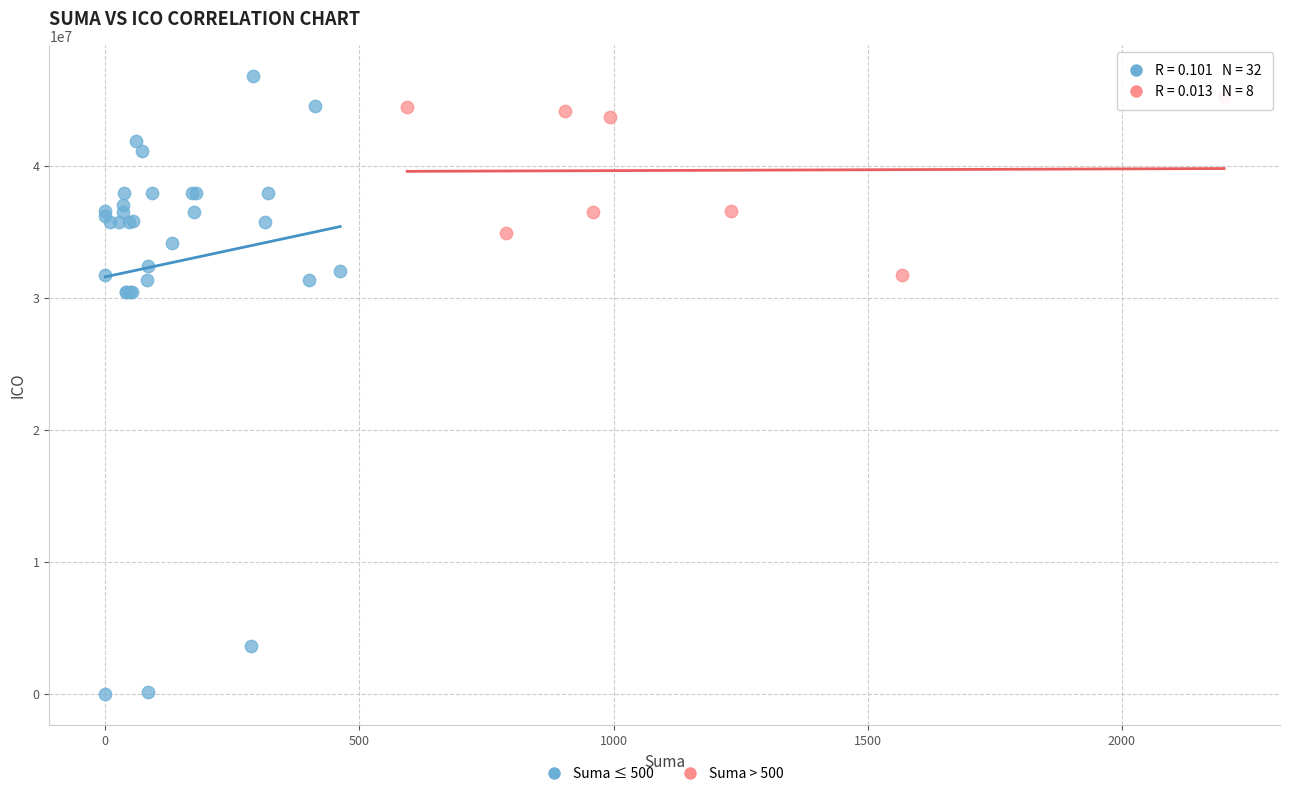

Which series contains the lowest Y value?

Suma ≤ 500